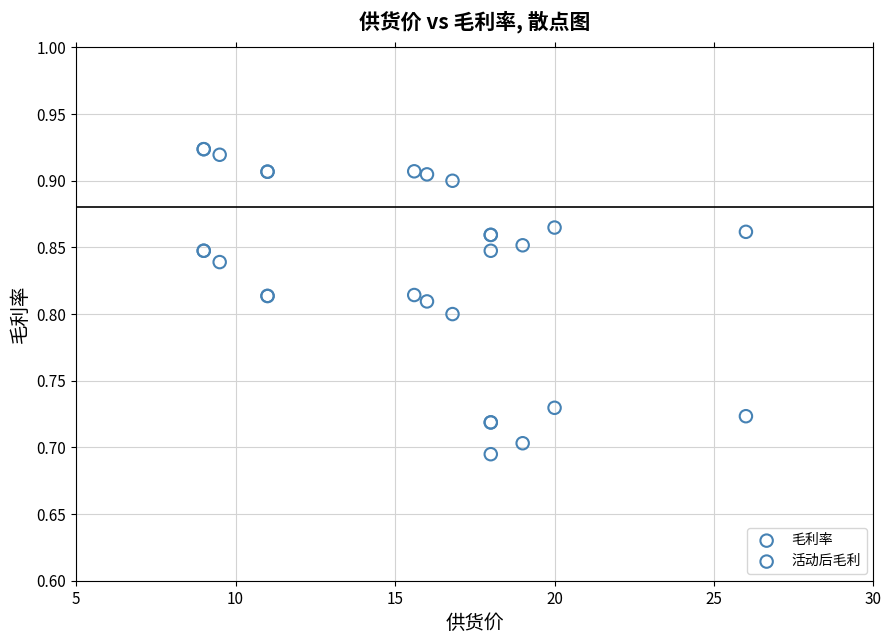

Which series has the largest Y range (max minus min)?

活动后毛利